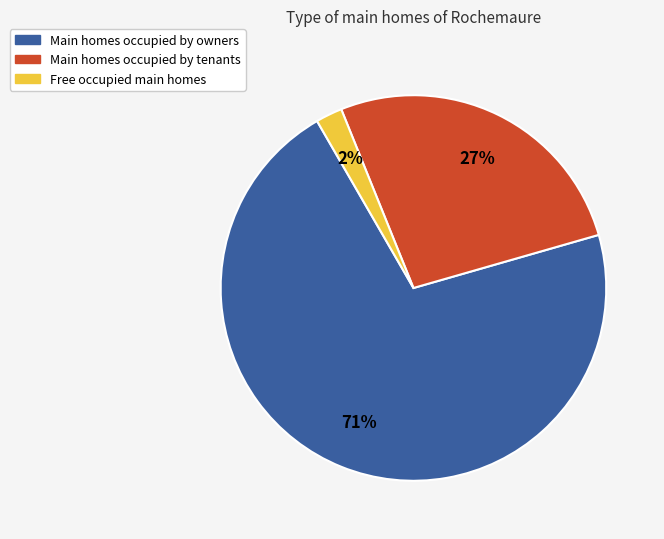

Rank the categories by value from highest to lowest.

Main homes occupied by owners, Main homes occupied by tenants, Free occupied main homes